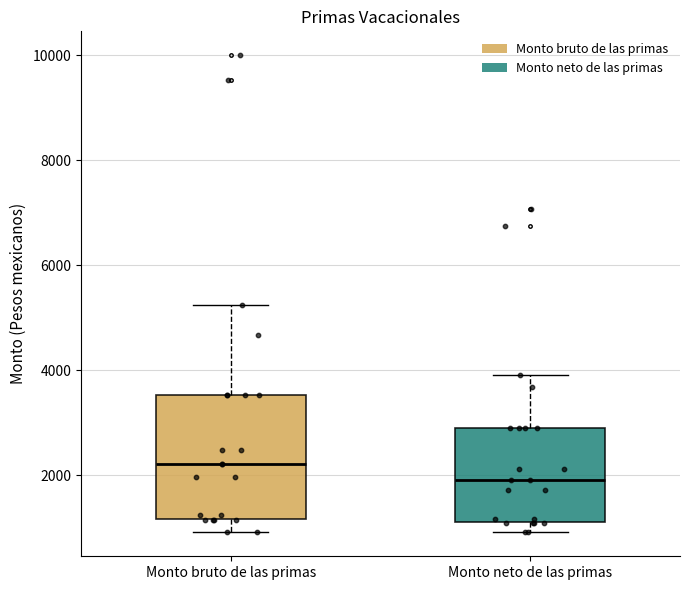

Reading left to right, read every box against the y-axis: the position of its median line, the range the box covers, and the ends of its whiskers. The values are not printed on the chart, so give them approximately, as read against the axis.

Monto bruto de las primas: median 2200, box 1200 to 3600, whiskers 1000 to 5200
Monto neto de las primas: median 2000, box 1200 to 2800, whiskers 1000 to 4000